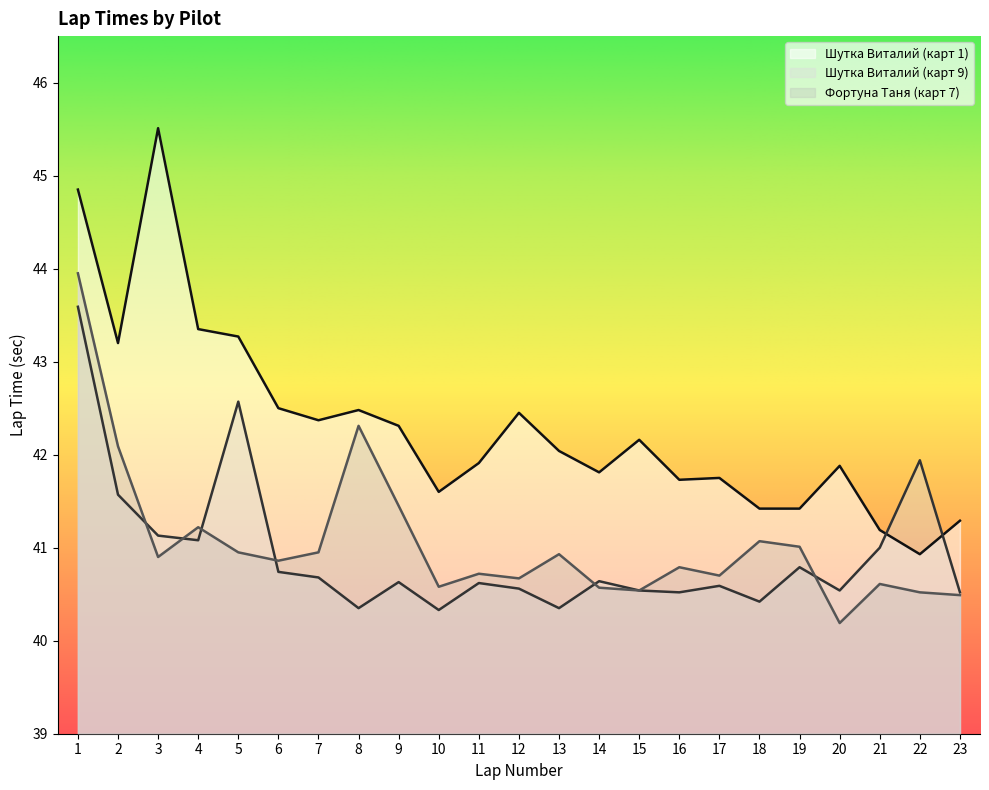

Where is the first local maximum for Фортуна Таня (карт 7)?

4